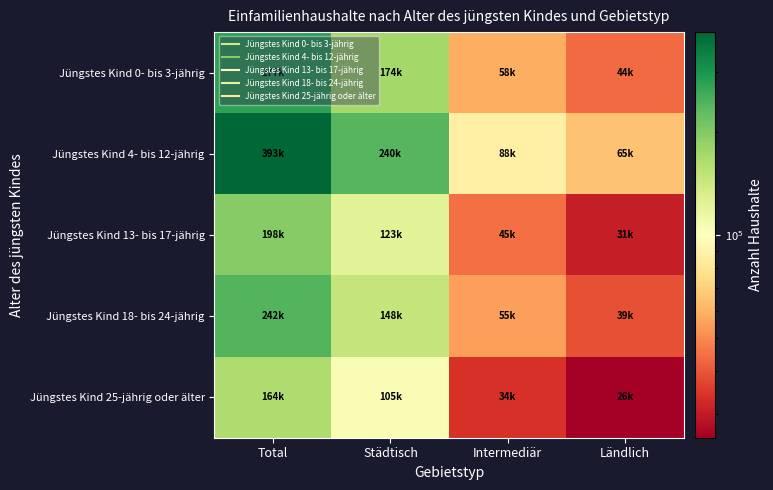

What is the minimum value shown in the chart?

25551.9